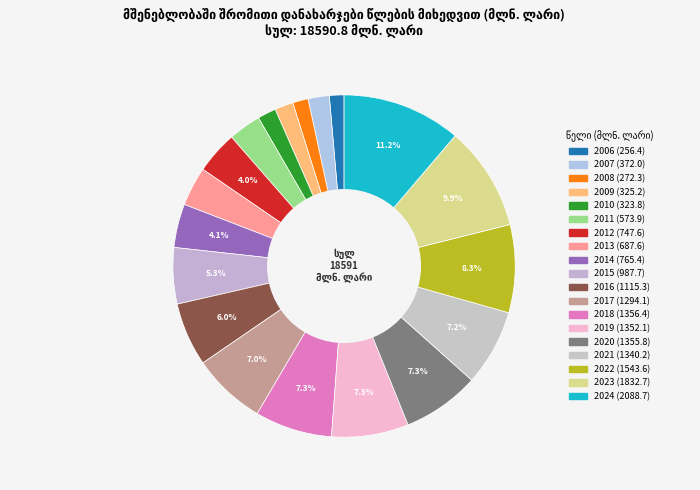

The 2012 slice represents 4% of the pie. True or false?

True